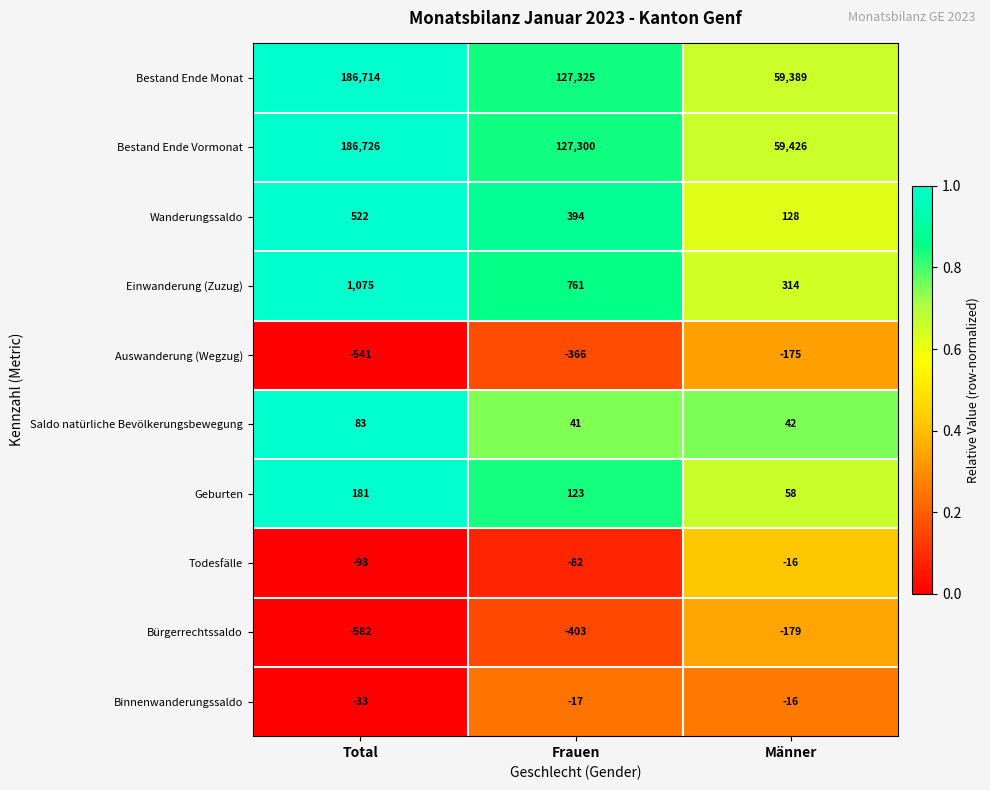

Where does the Bestand Ende Vormonat series first go above 127300?

Total